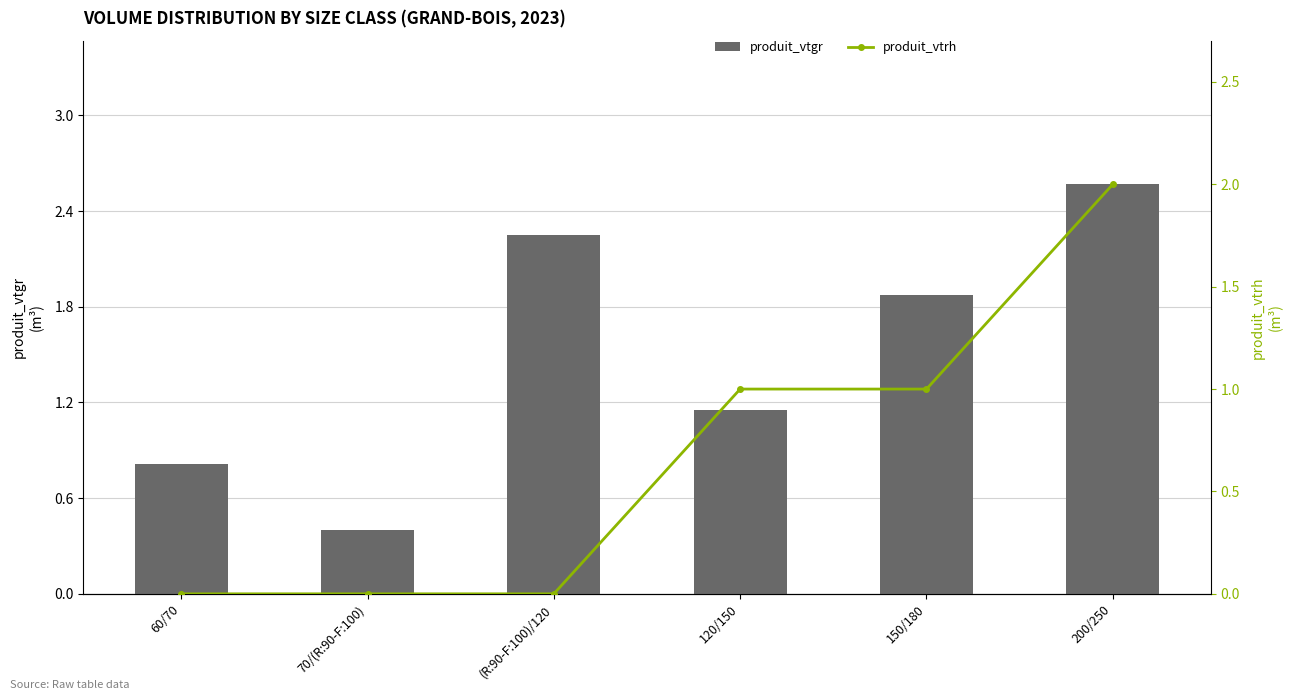

Count the number of data series in this chart.

2